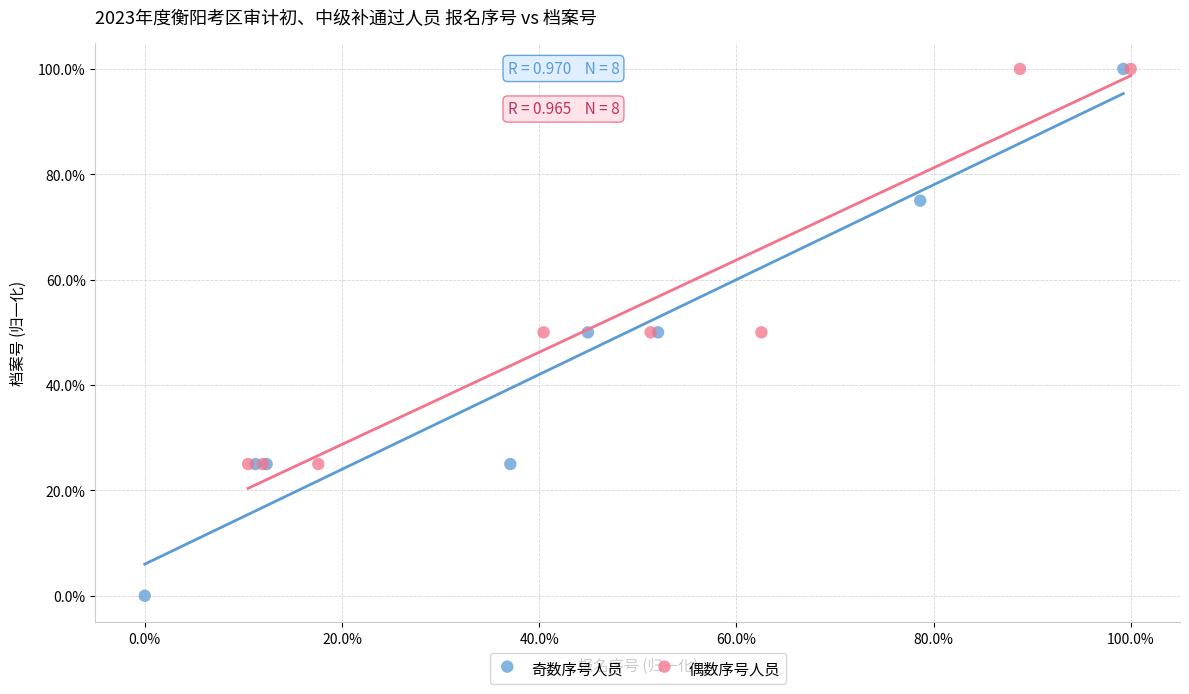

Which series contains the lowest Y value?

奇数序号人员